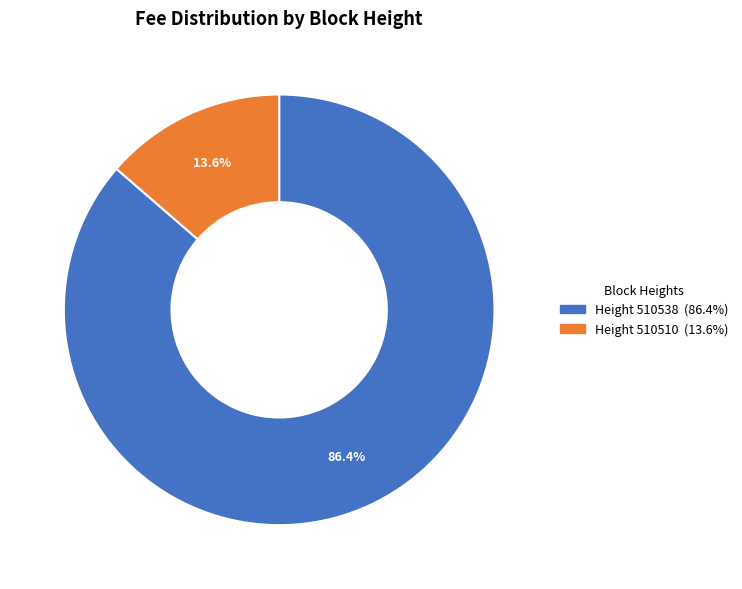

Is there a majority slice in this chart?

Yes